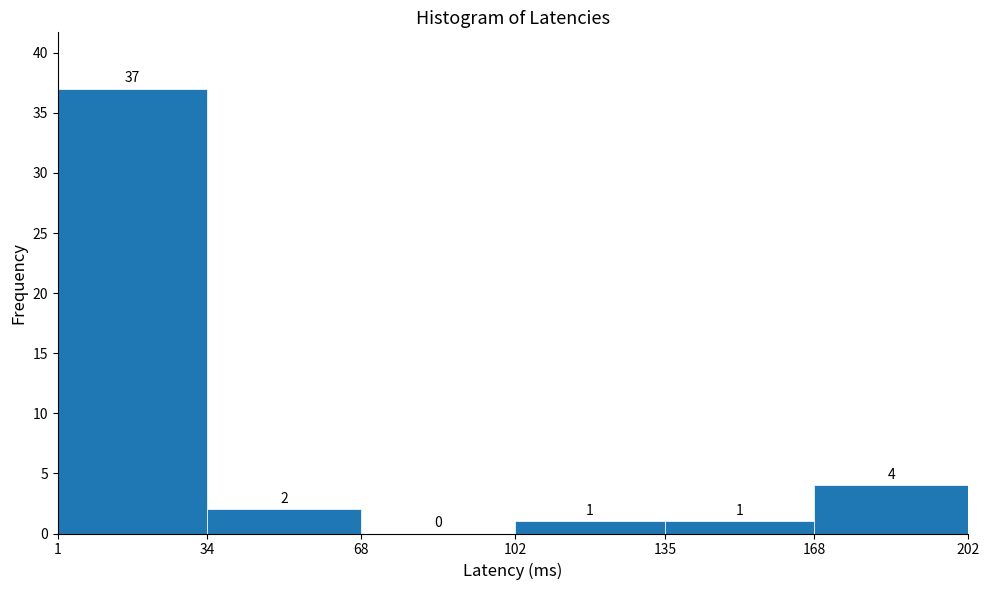

Reading left to right, transcribe this chart: for each bar, give the range it covers on the x-axis and its height.

1 to 34: 37
34 to 68: 2
68 to 102: 0
102 to 135: 1
135 to 168: 1
168 to 202: 4